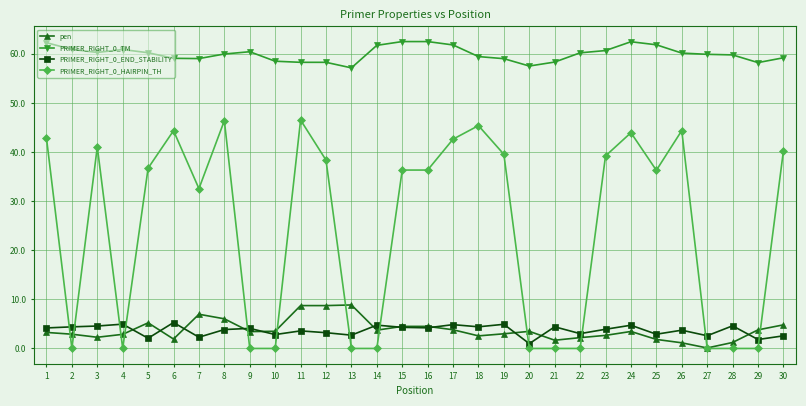

Which series has the widest spread of values?

PRIMER_RIGHT_0_HAIRPIN_TH